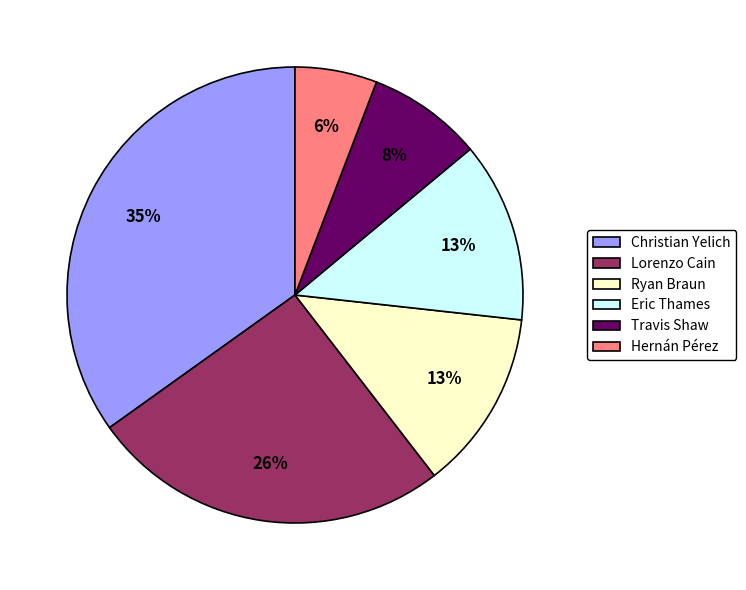

Which has a higher value, Christian Yelich or Ryan Braun?

Christian Yelich